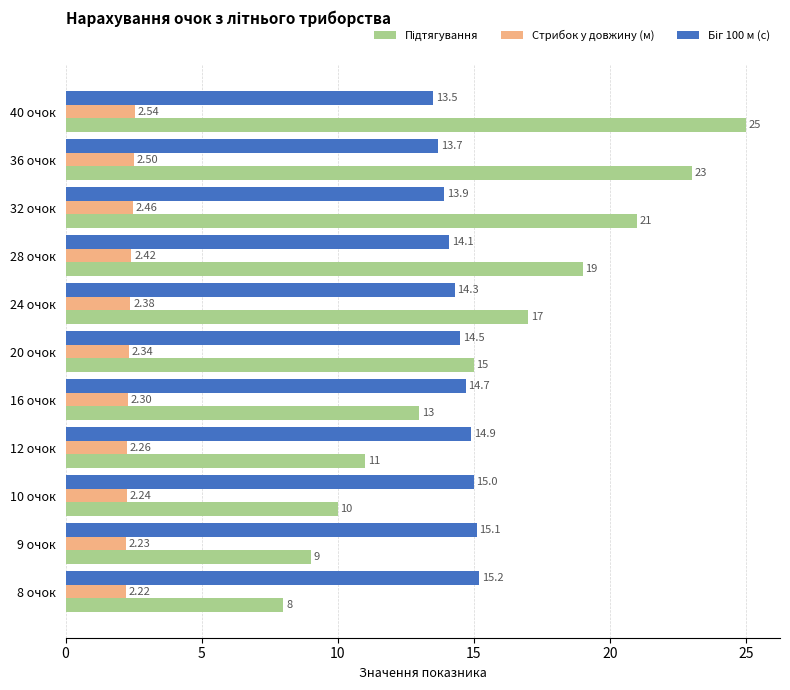

At which category is the sum across all series the highest?

40 очок